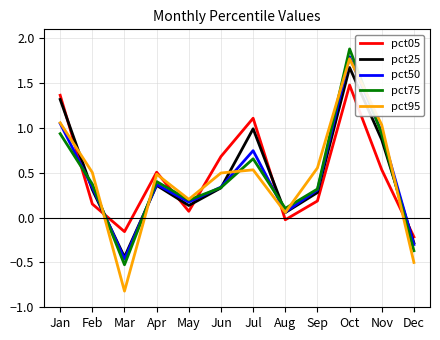

Which category has the highest value across all series?

Oct